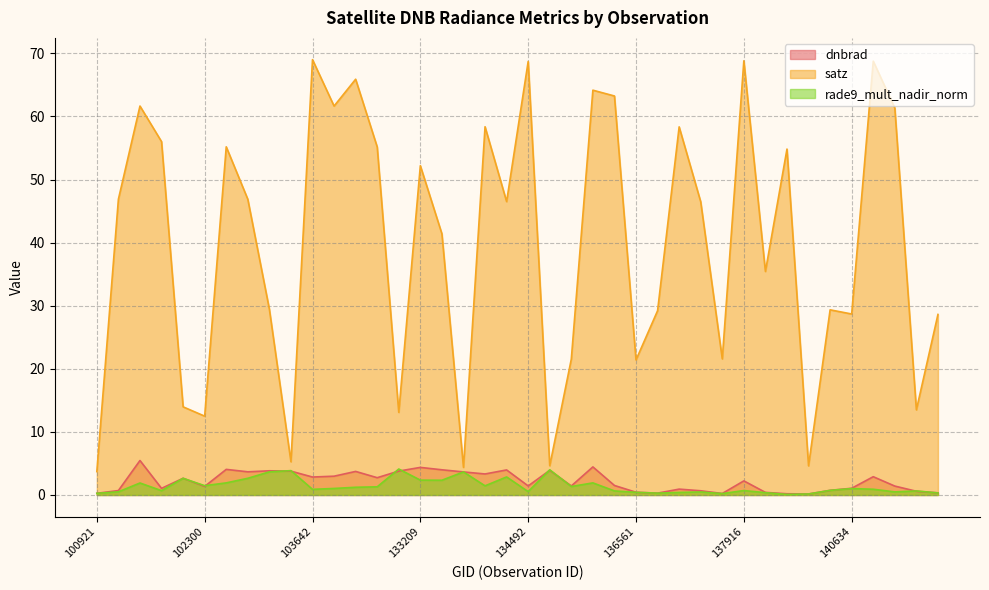

Where does the dnbrad series first go above 2?

101805